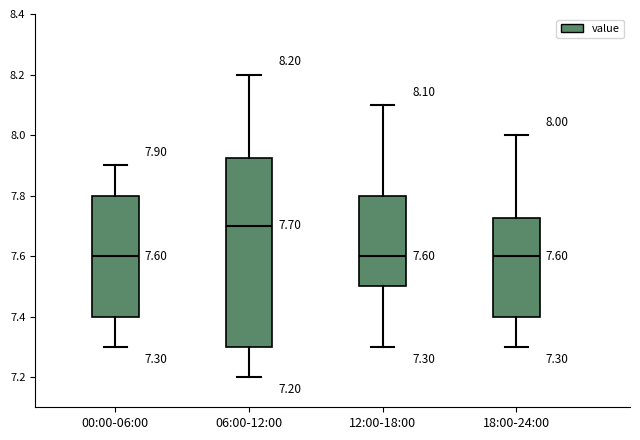

Which box is the tallest, from its lower edge to its upper edge?

06:00-12:00